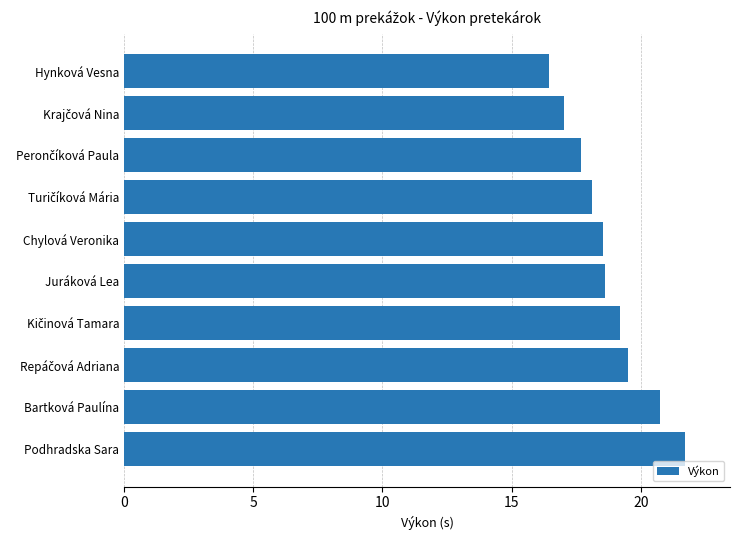

The value at Juráková Lea is 18.6. True or false?

True